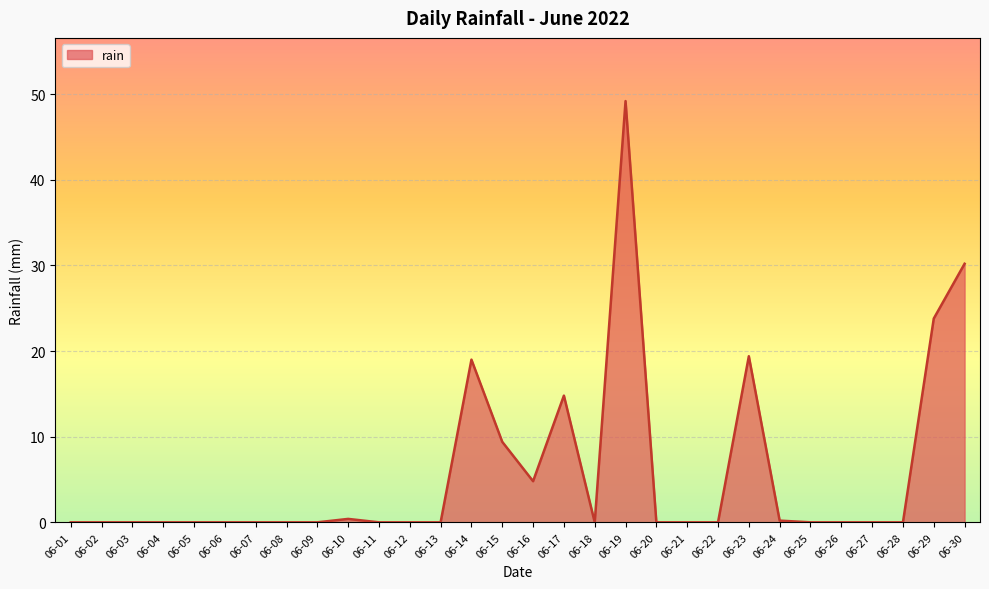

The chart shows a value of 0.0 at 06-03. True or false?

True